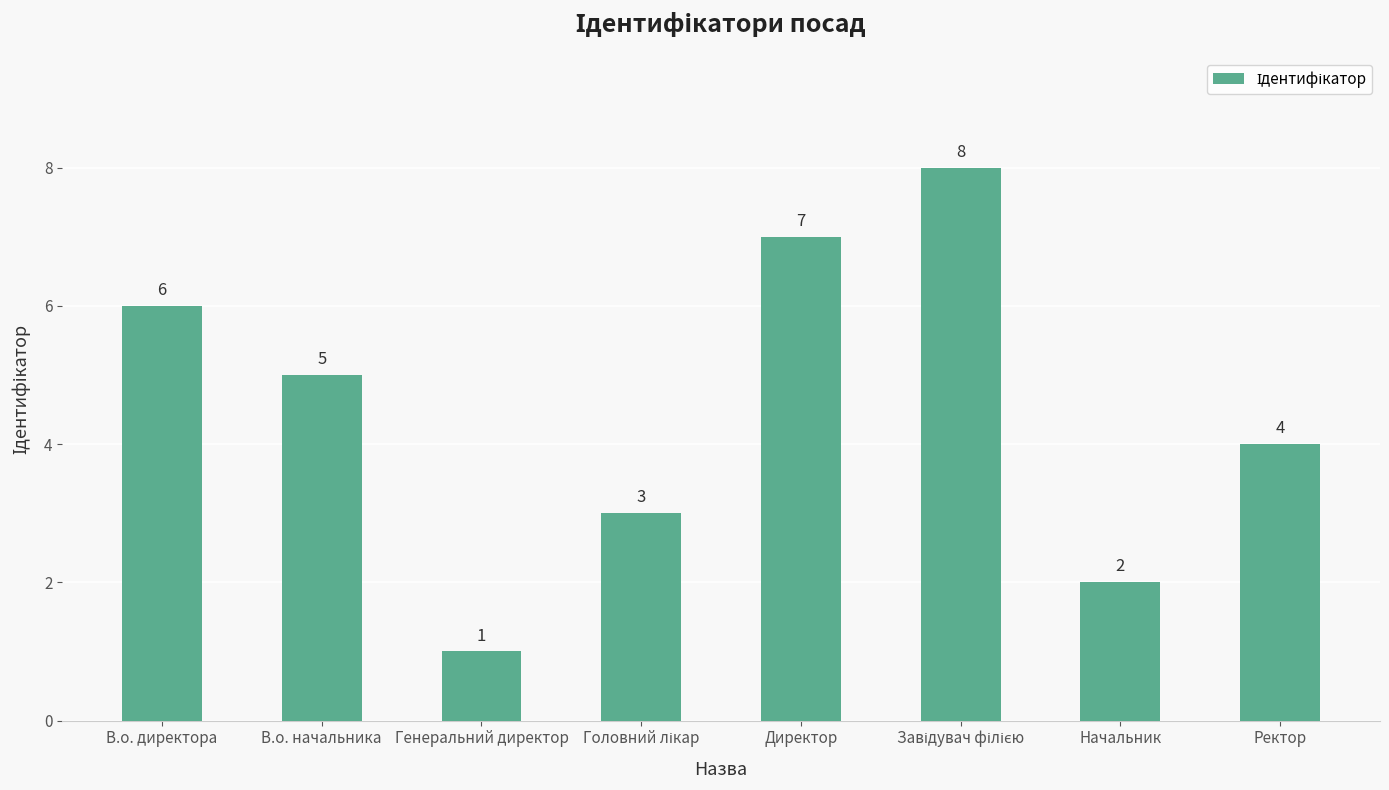

Reading left to right, extract all data points from this chart.

6	5	1	3	7	8	2	4